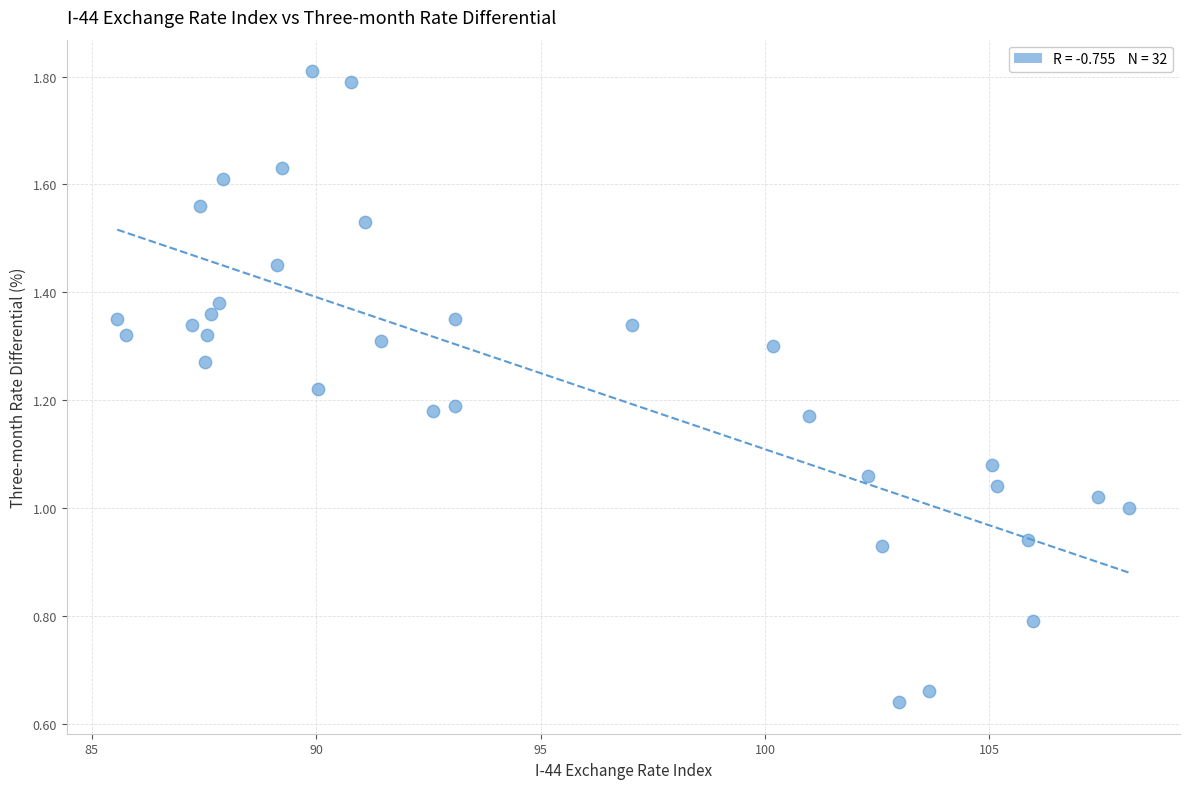

What is the range of X values (max minus min)?

22.6